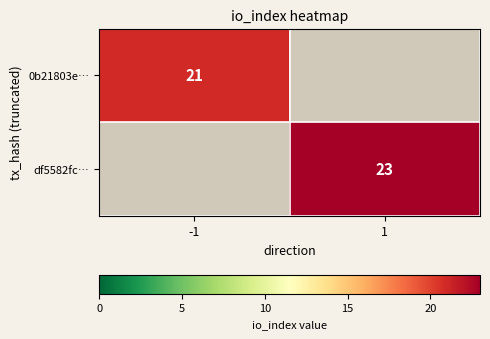

The df5582fc… series shows 31.5 at 1. True or false?

False